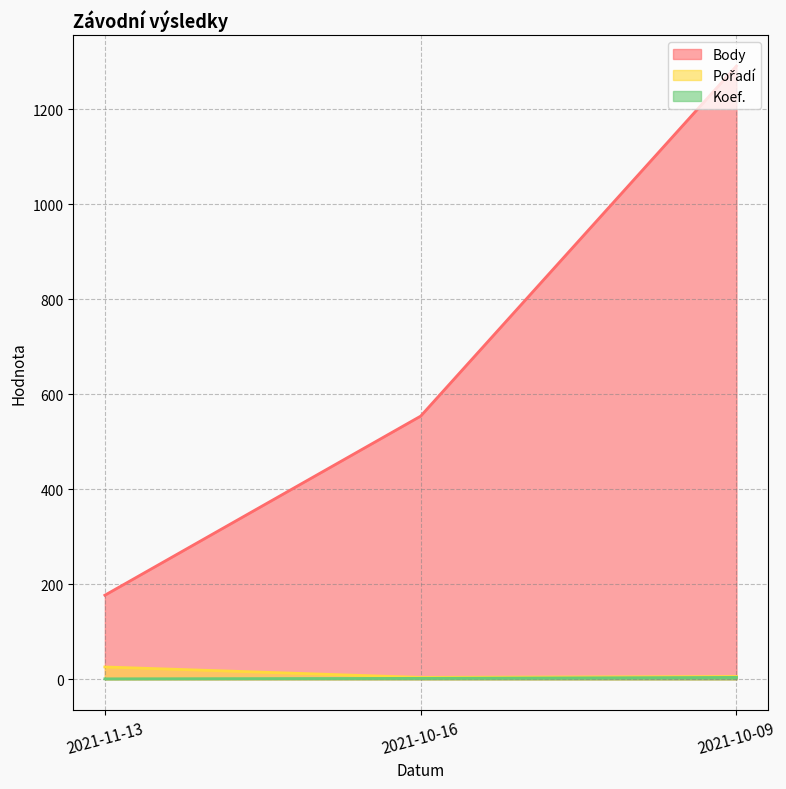

At which label does Pořadí first exceed 6?

2021-11-13